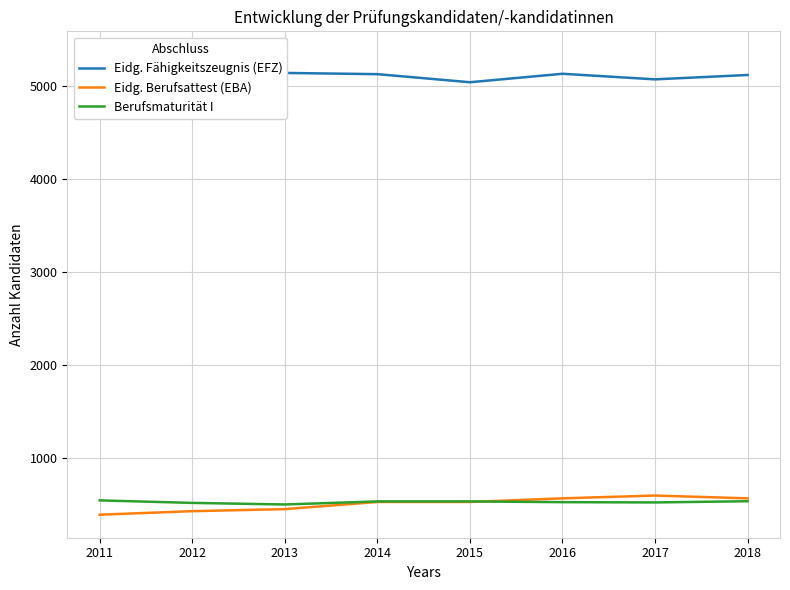

Reading right to left, list all the values displayed in this chart.

Eidg. Fähigkeitszeugnis (EFZ): 5117	5070	5130	5039	5126	5139	5339	4965
Eidg. Berufsattest (EBA): 563	593	563	524	524	447	425	387
Berufsmaturität I: 532	519	522	530	530	497	514	541